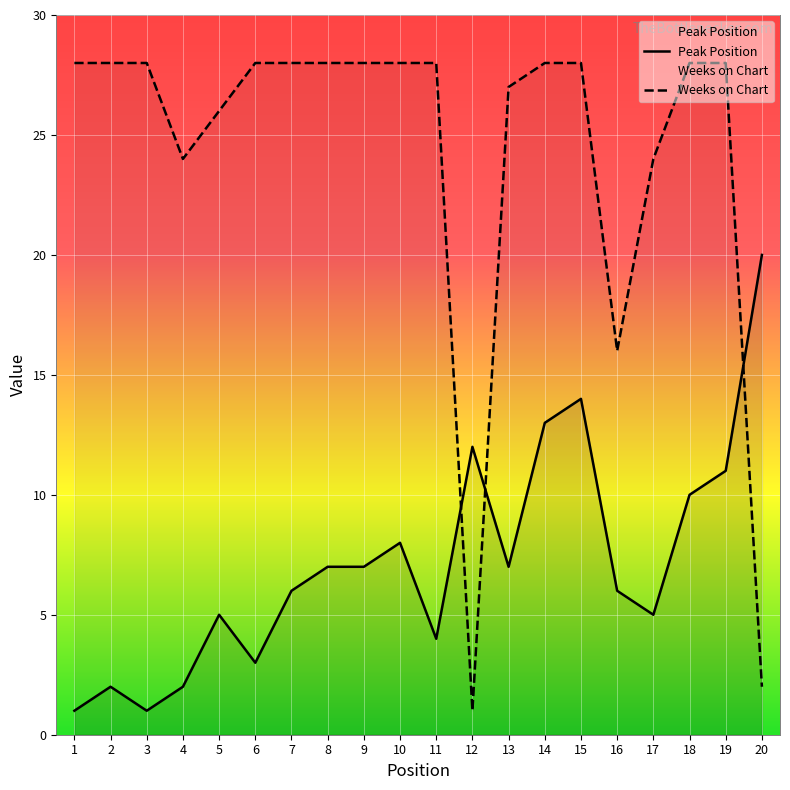

Between 8 and 17, which series saw the biggest shift?

Weeks on Chart